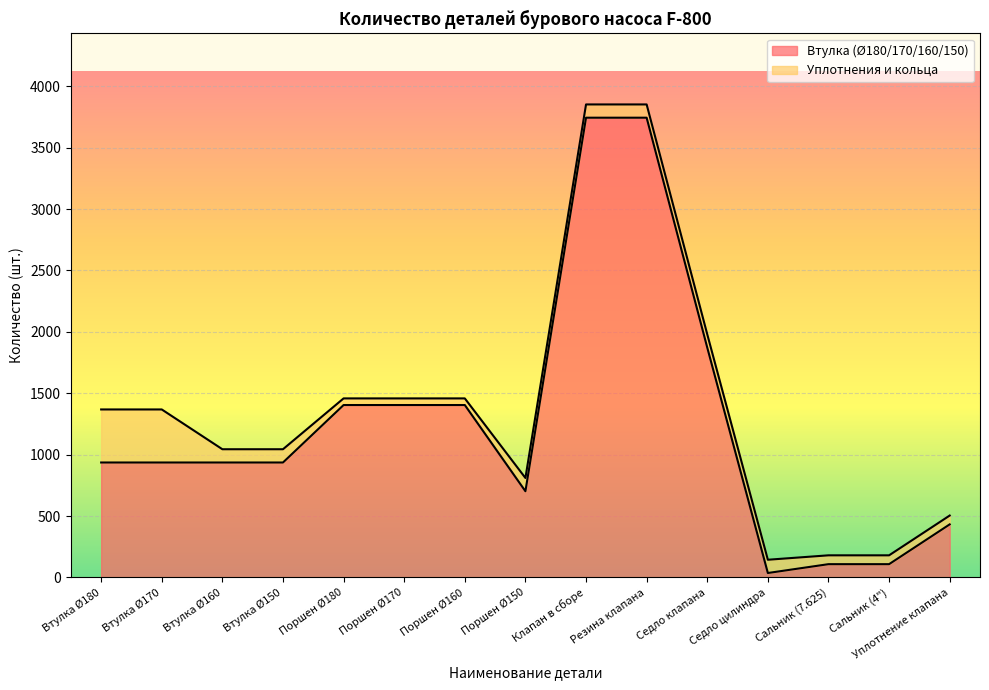

Between Поршен Ø160 and Втулка Ø170, which is larger?

Поршен Ø160